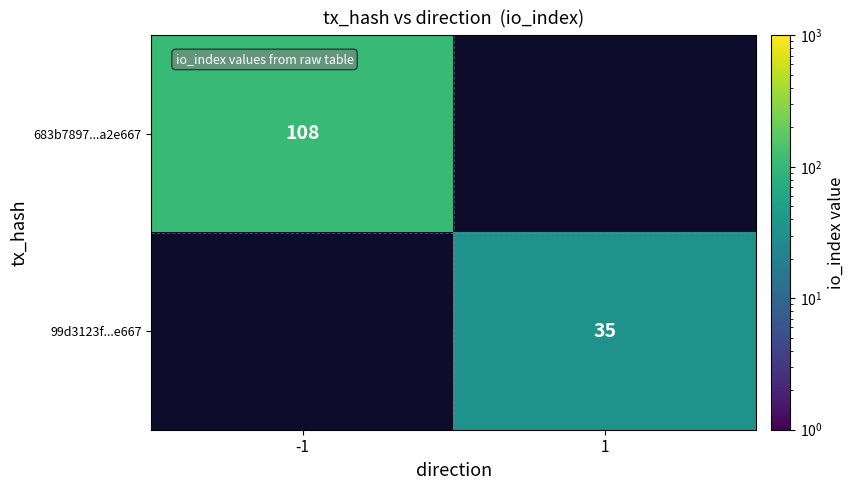

What is the smallest value displayed?

35.0